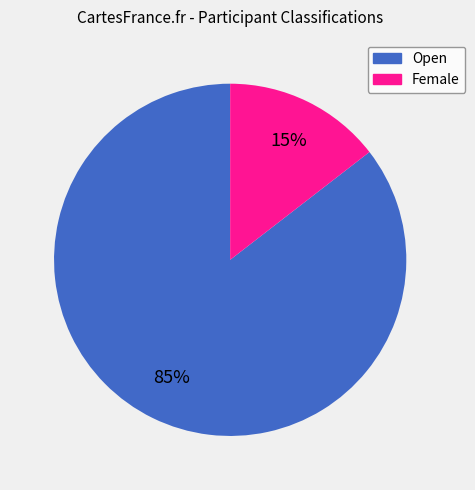

How many segments does this pie chart have?

2